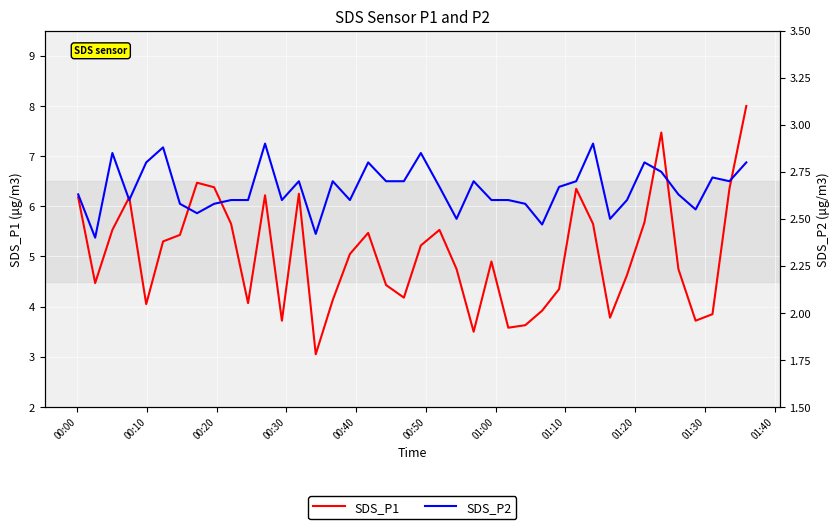

What is the highest value of the SDS_P1 series?

8.0